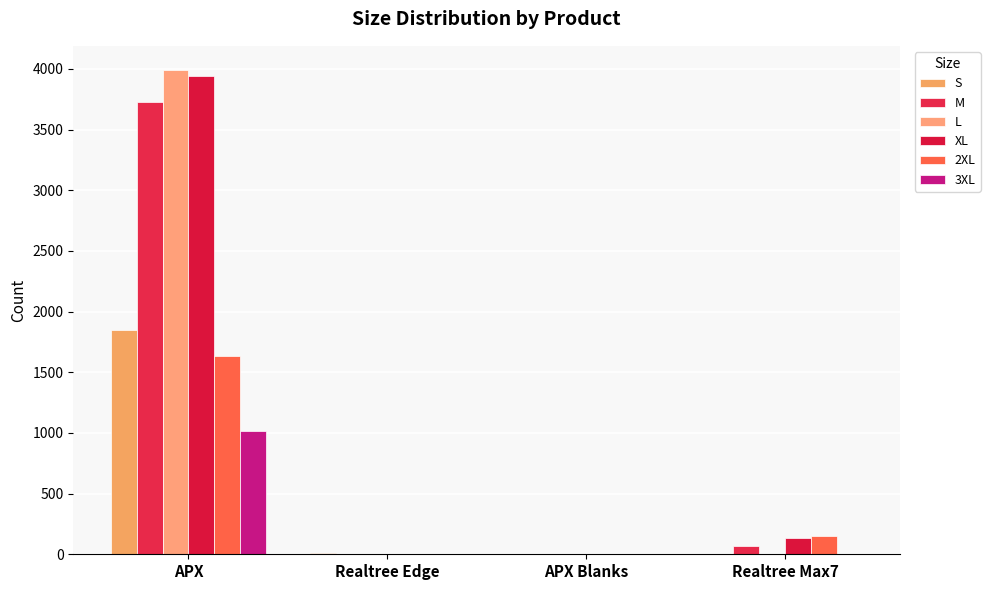

What is the approximate value of 3XL at APX, to the nearest 10?

1020